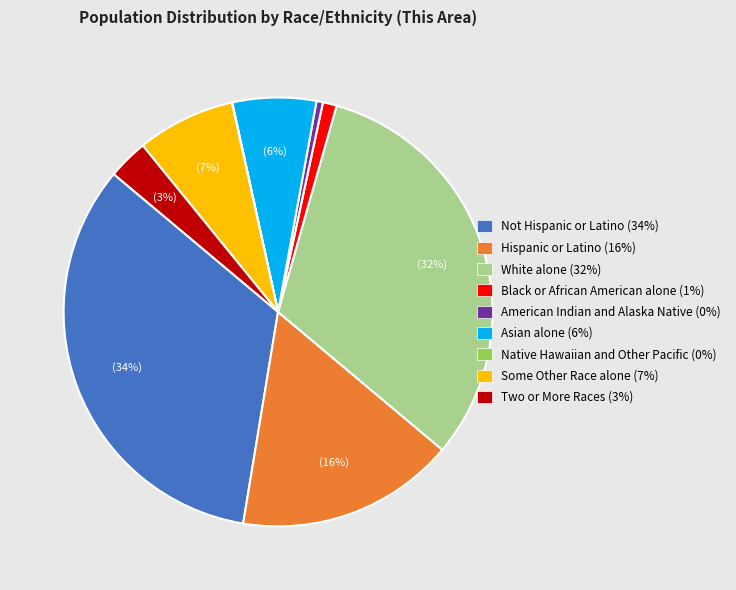

Which has a higher value, Not Hispanic or Latino or Hispanic or Latino?

Not Hispanic or Latino